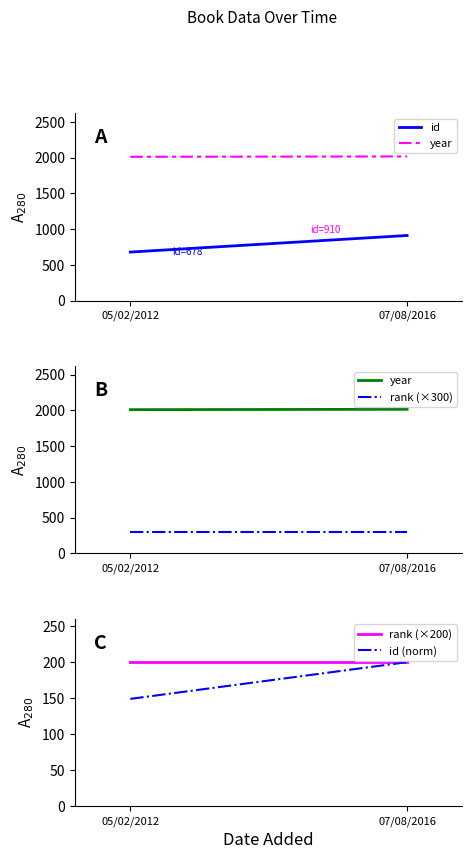

True or false: rank (×300) has a value of 300.0 at 07/08/2016.

True